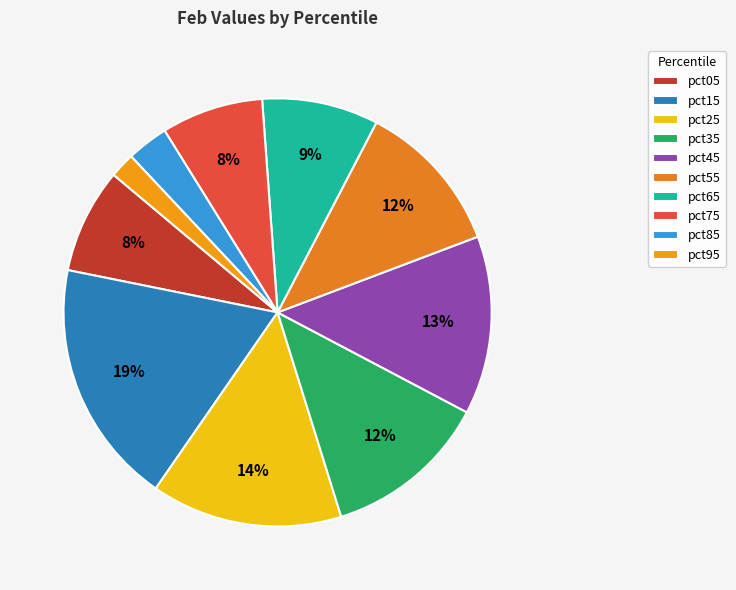

How many slices are in this pie chart?

10